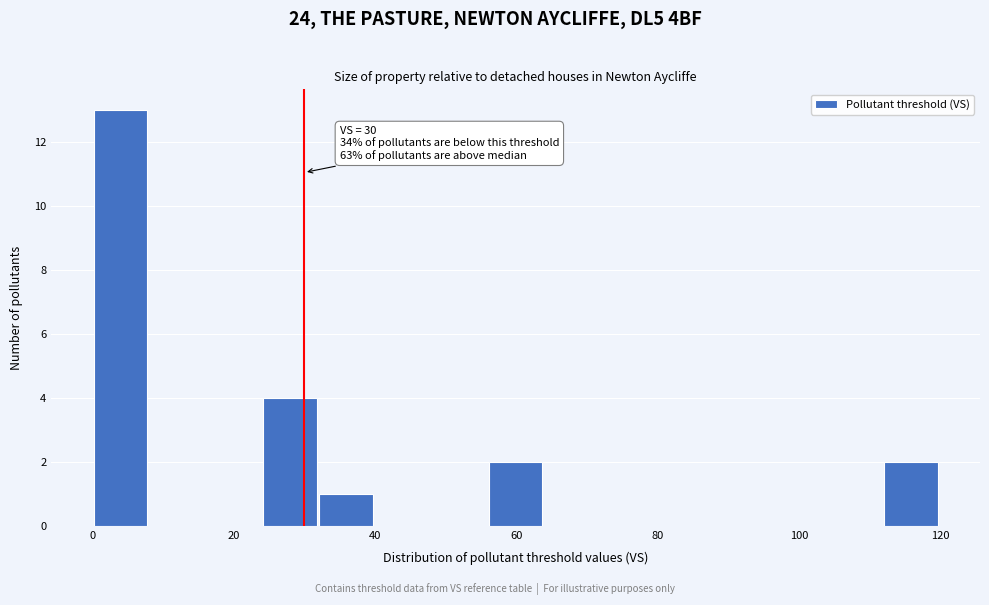

Read against the x-axis, roughly where is the centre of the tallest bar?

4